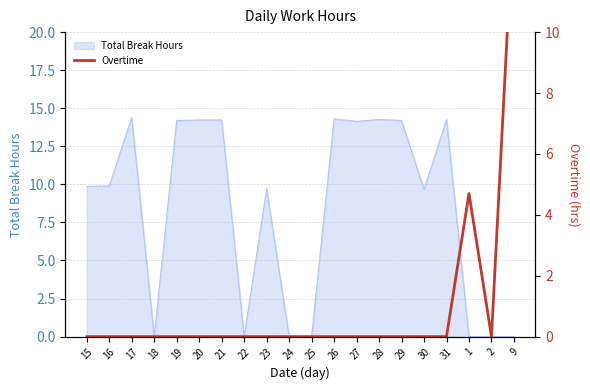

Is it true that Total Break Hours equals 16.2 at 15?

False